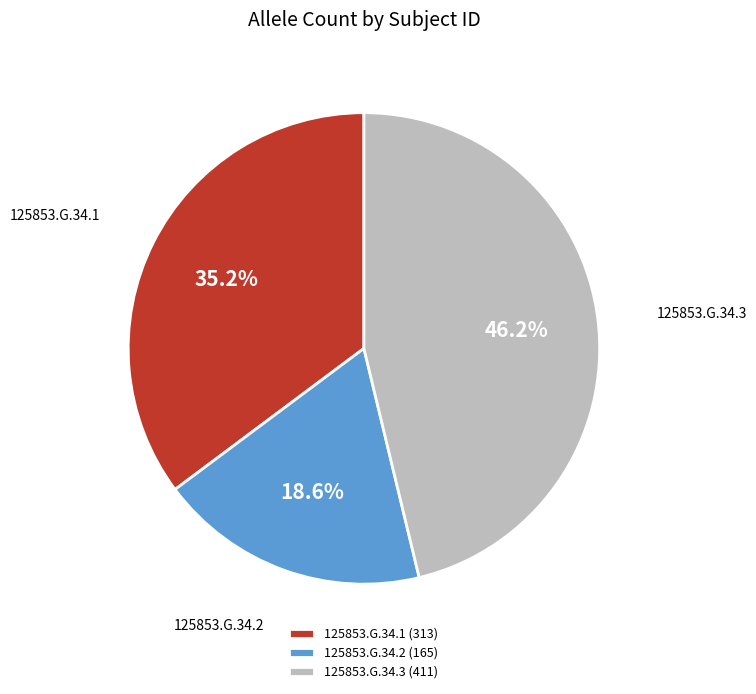

How many slices are in this pie chart?

3